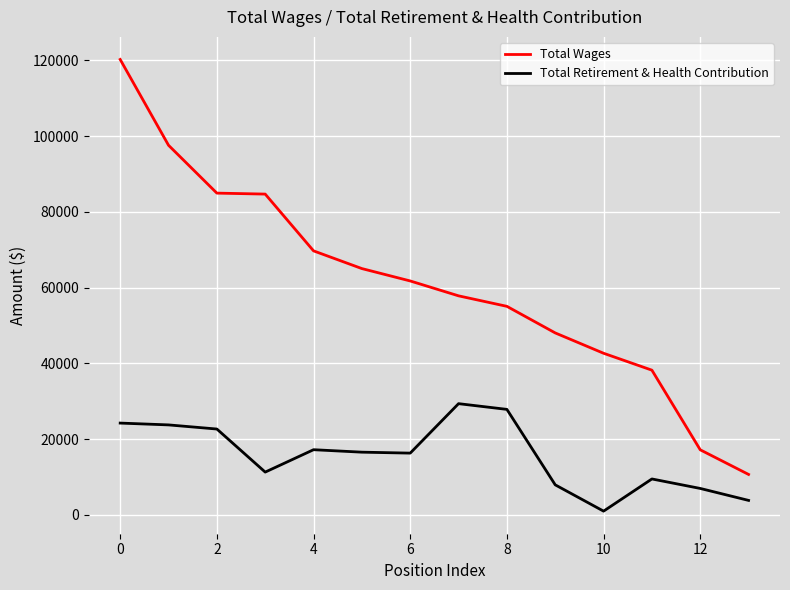

What is the minimum value for Total Wages?

10706